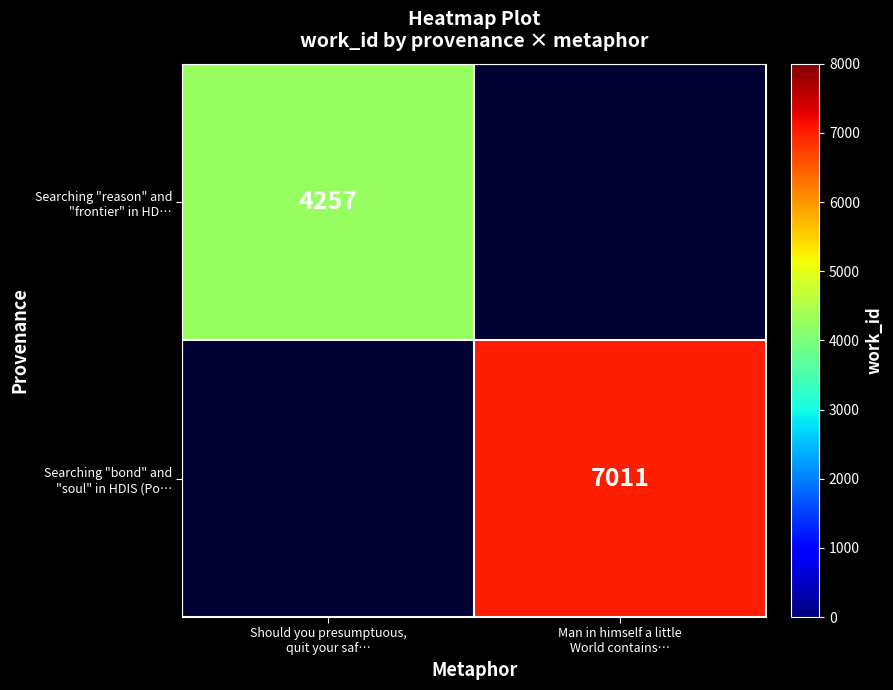

Rank the categories by Searching "reason" and "frontier" in HD… value from highest to lowest.

Should you presumptuous, quit your saf…, Man in himself a little World contains…